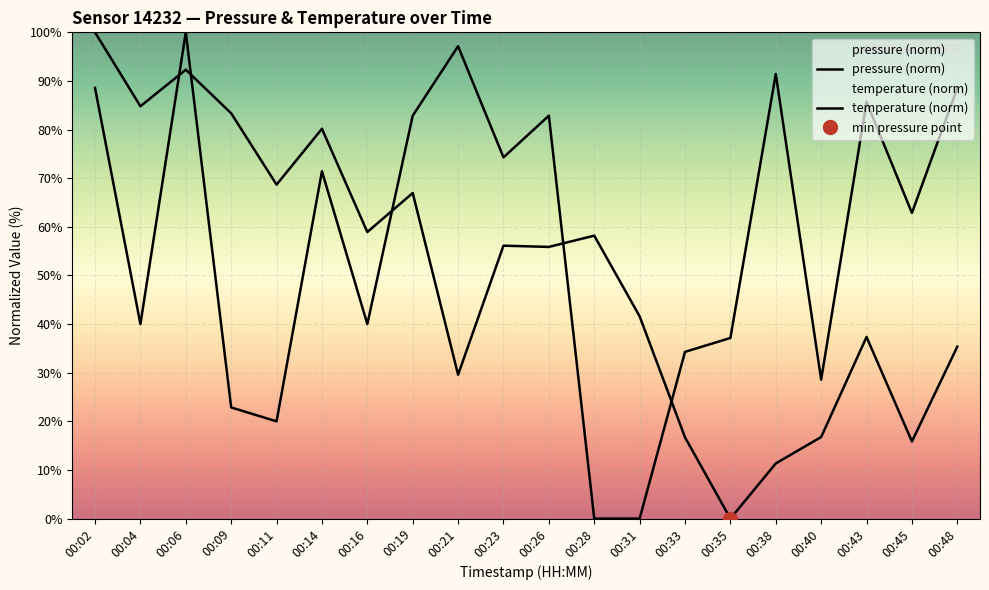

What are all the series names shown in the legend?

pressure (norm), temperature (norm)